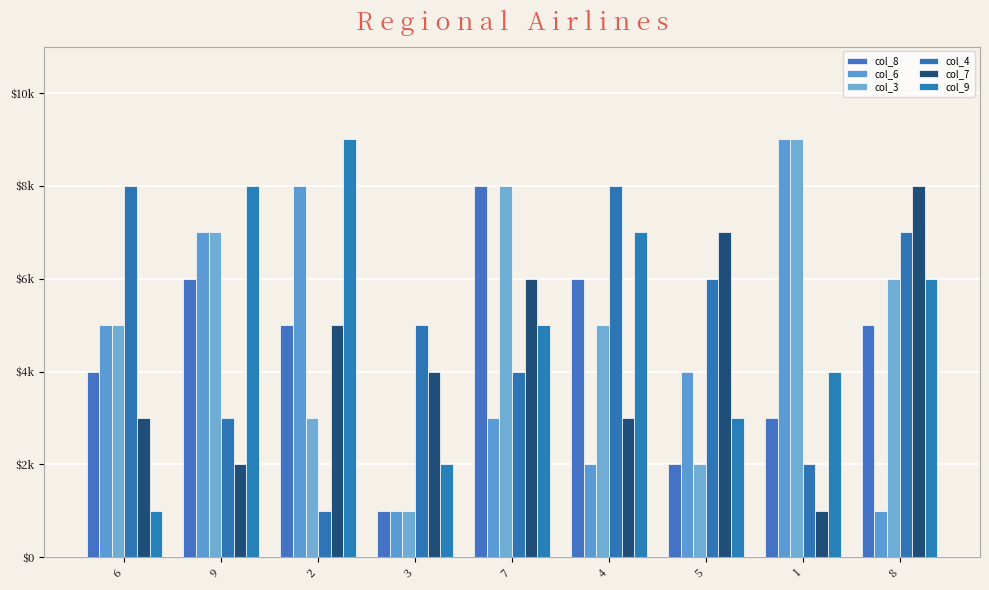

What is the value of the col_7 bar at the 1st from the left?

3